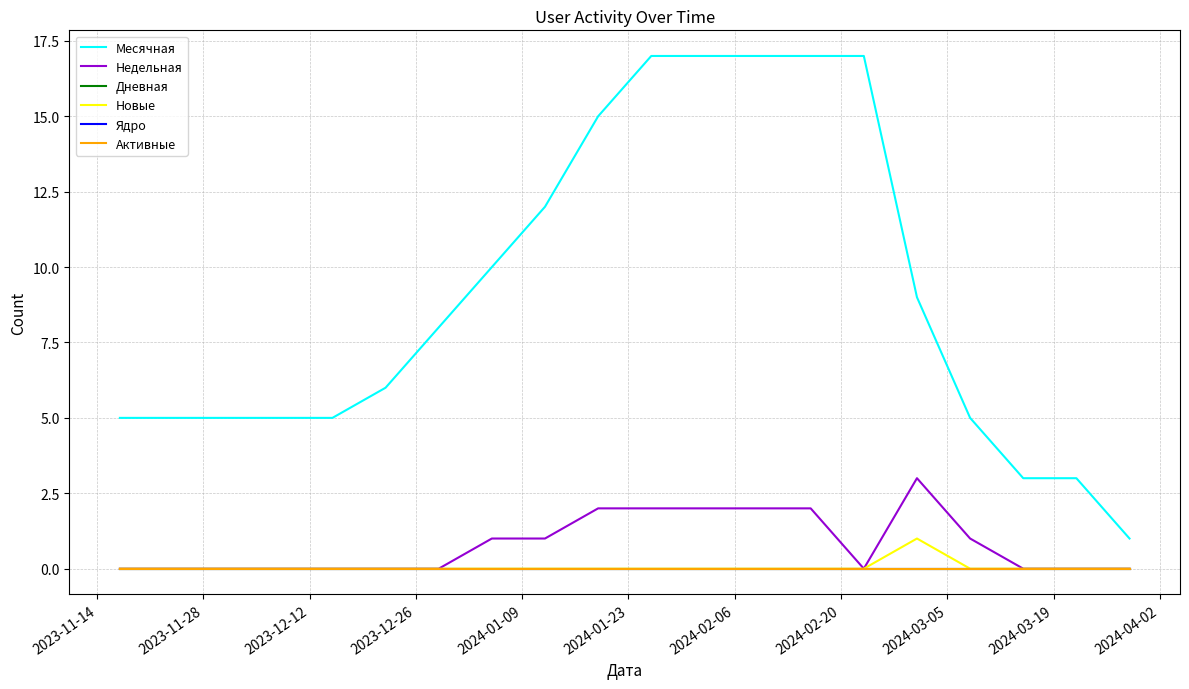

Is the value of Активные at 2024-01-09 greater than the value of Недельная at 17?

No